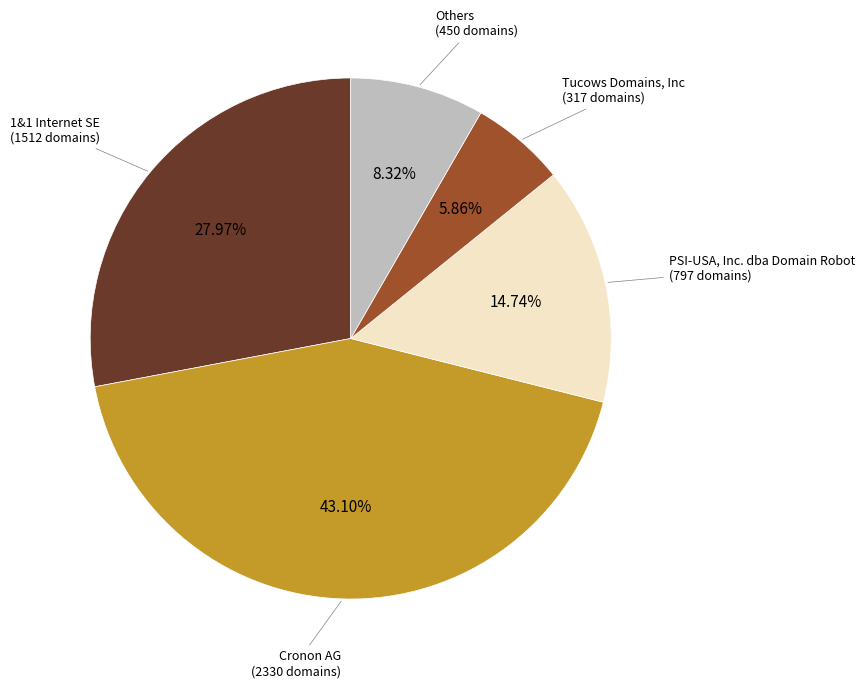

Does any single category account for the majority?

No